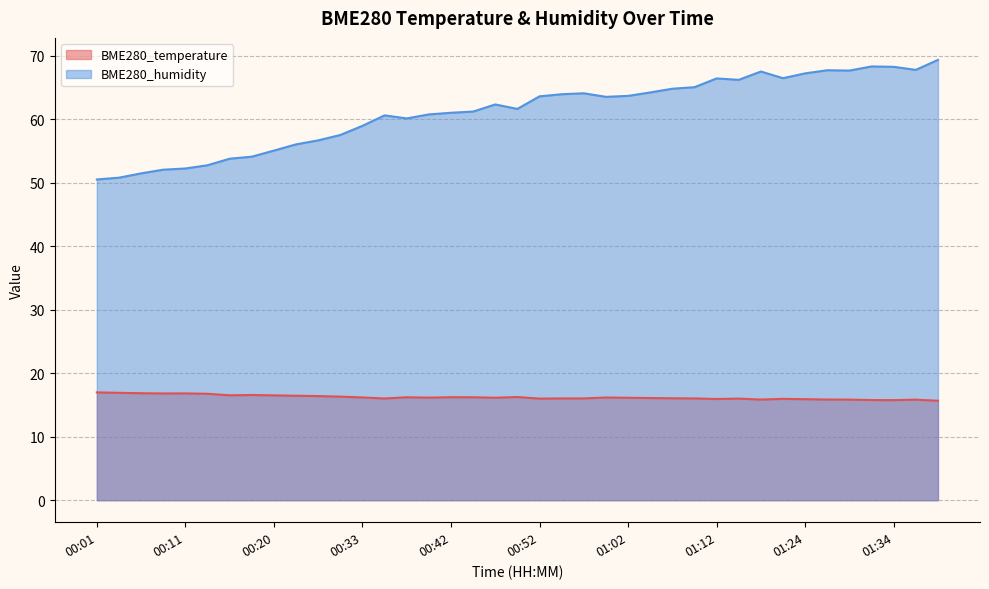

What value does the BME280_humidity series have at 01:19?

67.5